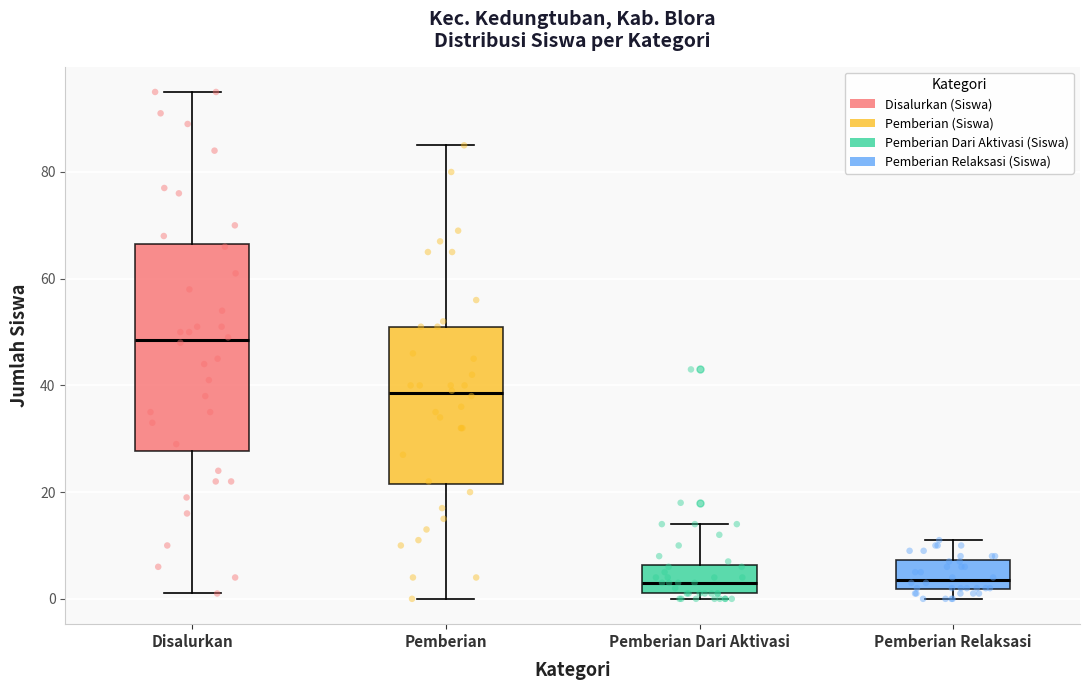

Which box has the highest median line?

Disalurkan